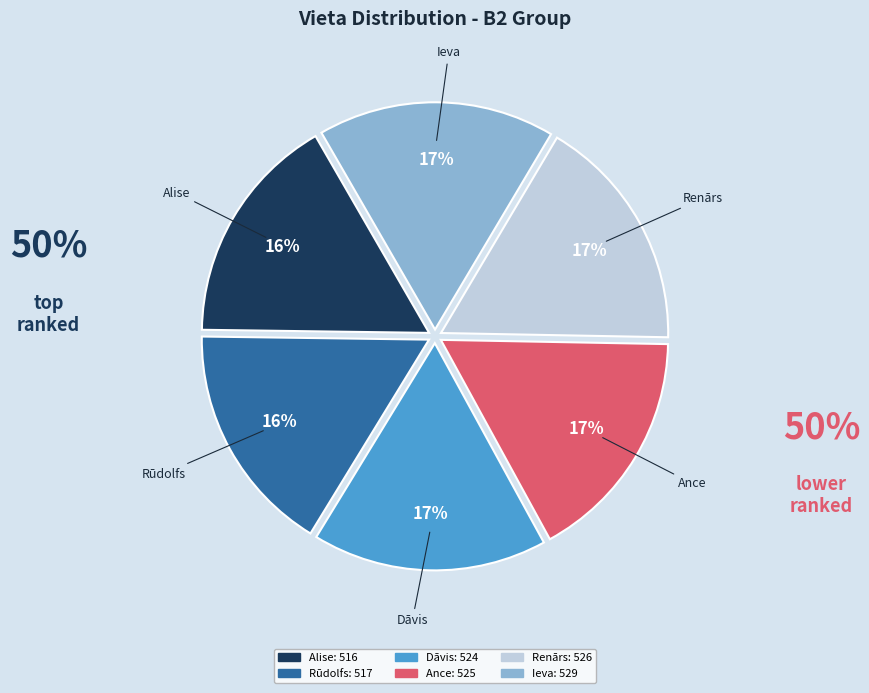

What percentage is the Rūdolfs slice, to the nearest percent?

16%